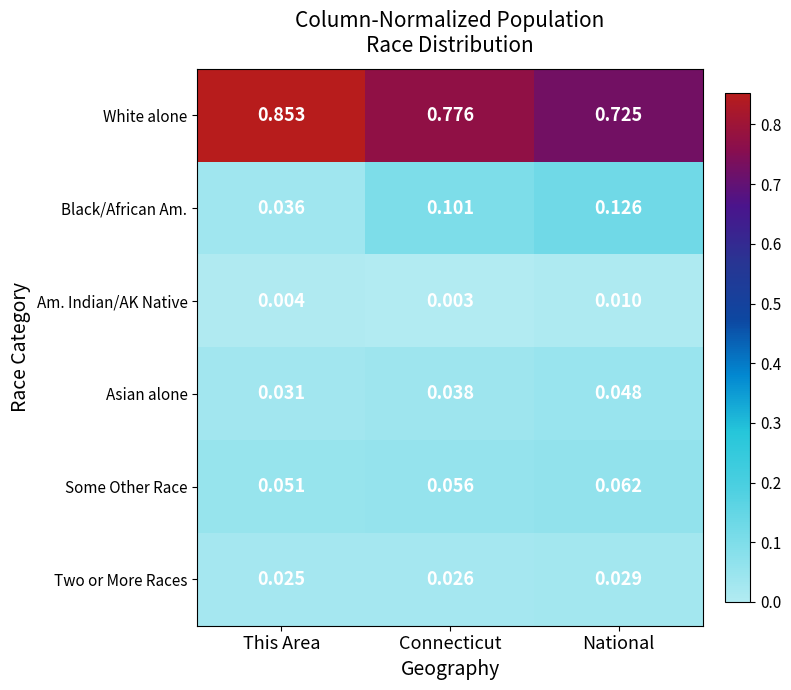

Rank the series by their maximum value, from lowest to highest.

Am. Indian/AK Native, Two or More Races, Asian alone, Some Other Race, Black/African Am., White alone